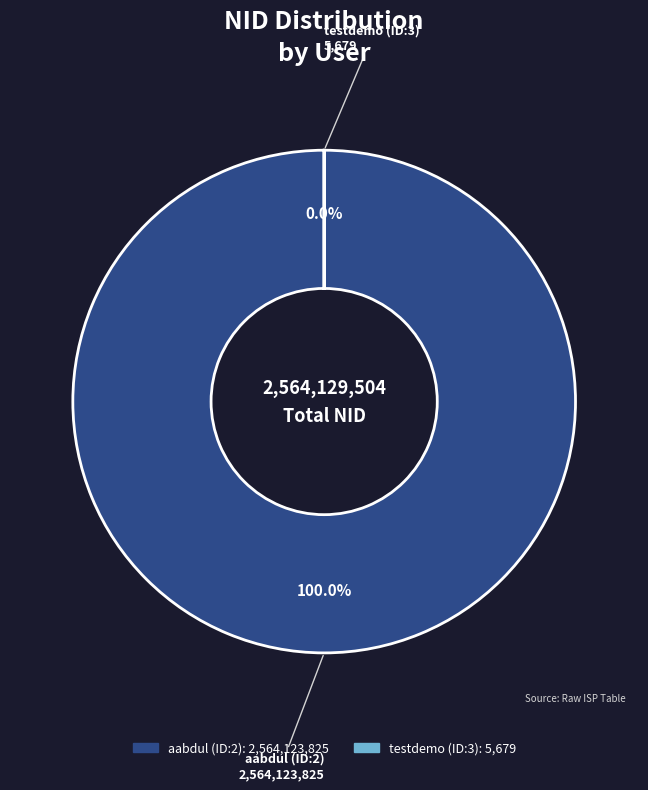

Which slice is the largest?

aabdul (ID:2)